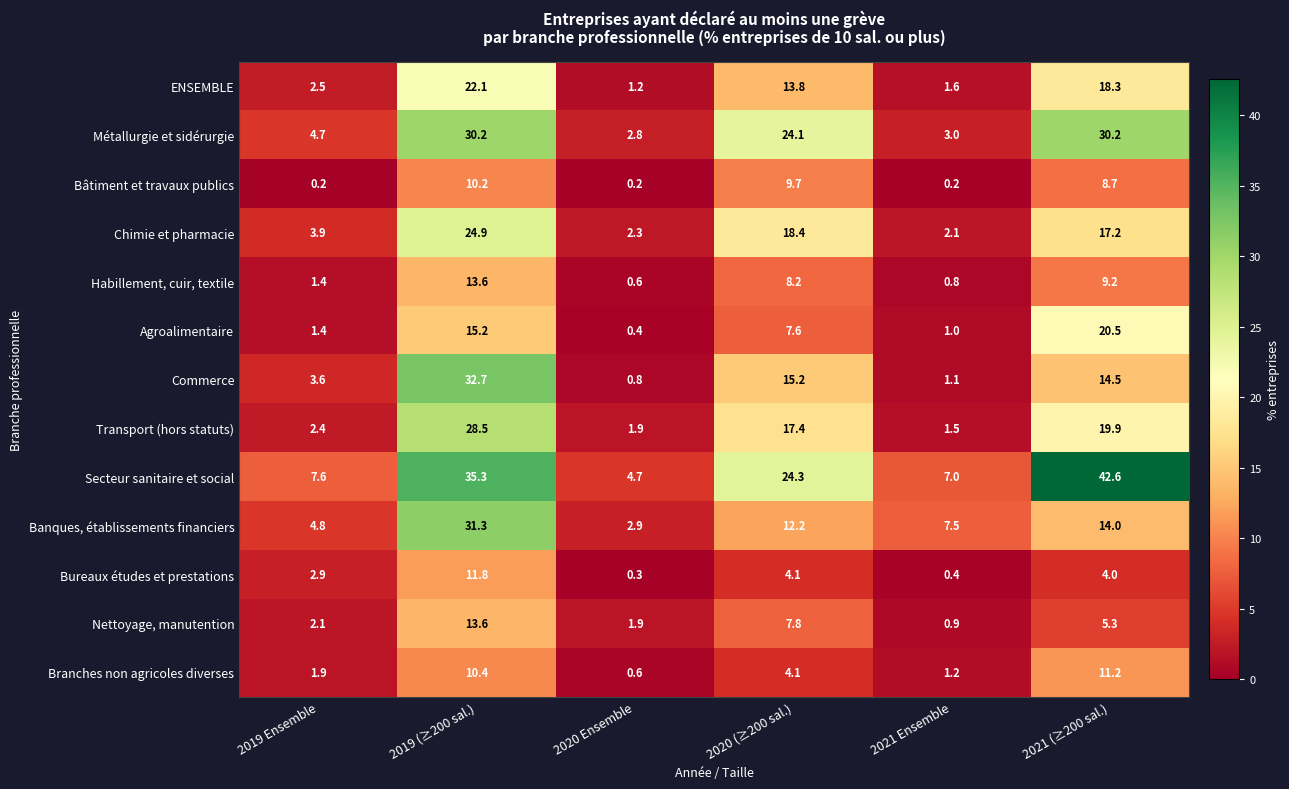

At how many categories does at least one series exceed 2?

6